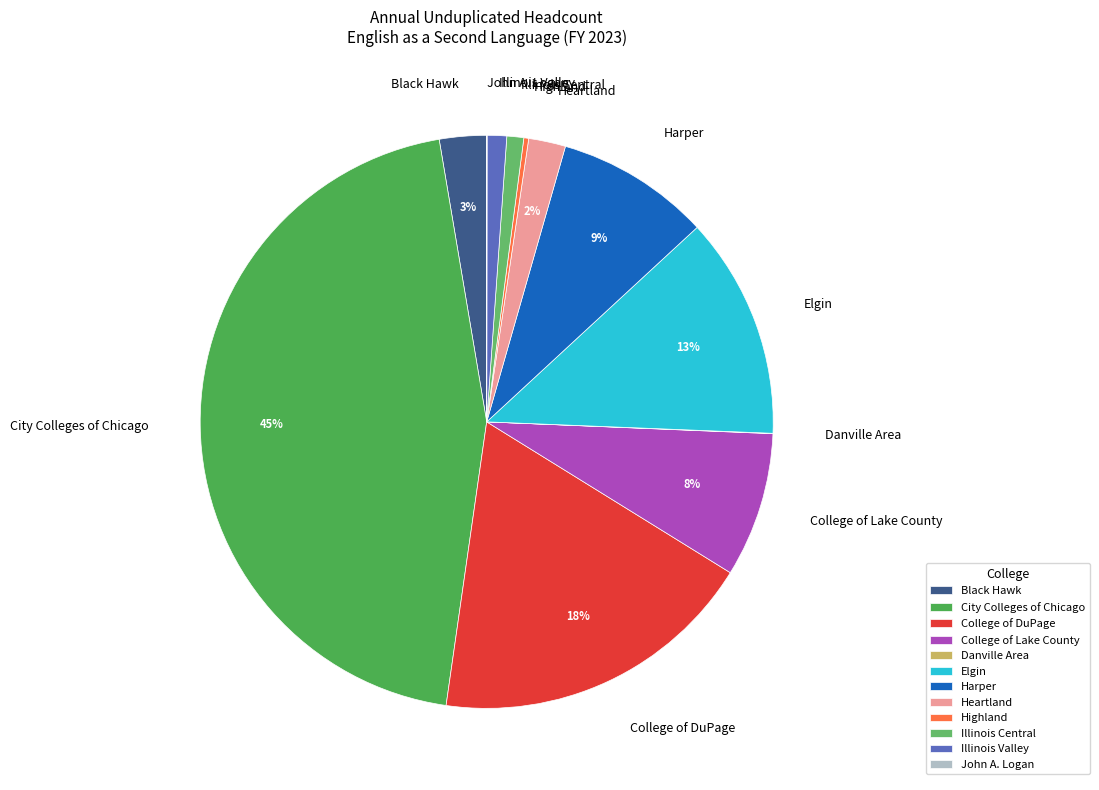

What is the largest slice in the pie chart?

City Colleges of Chicago